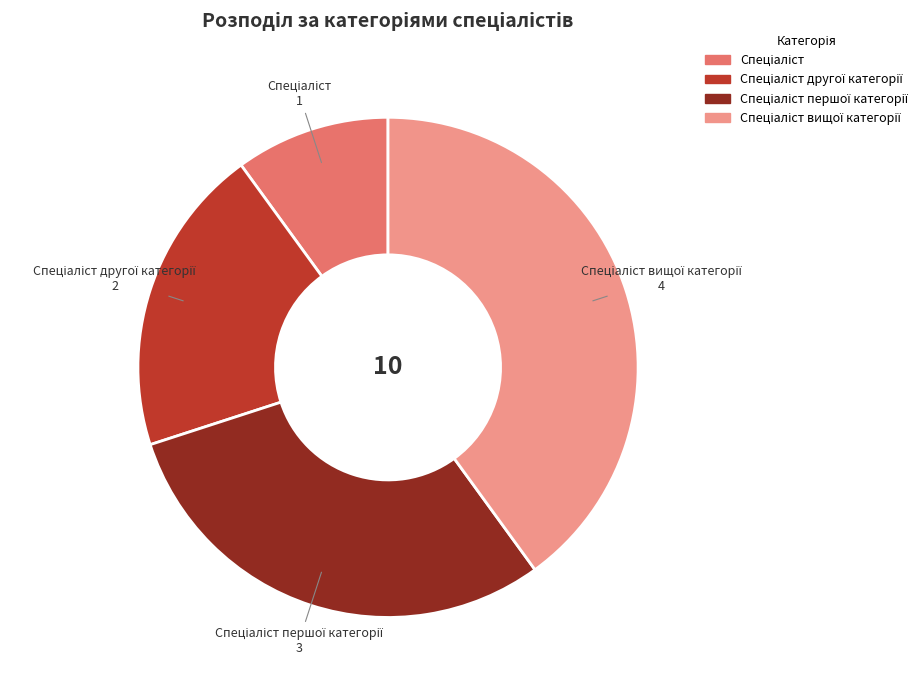

How many slices are in this pie chart?

4